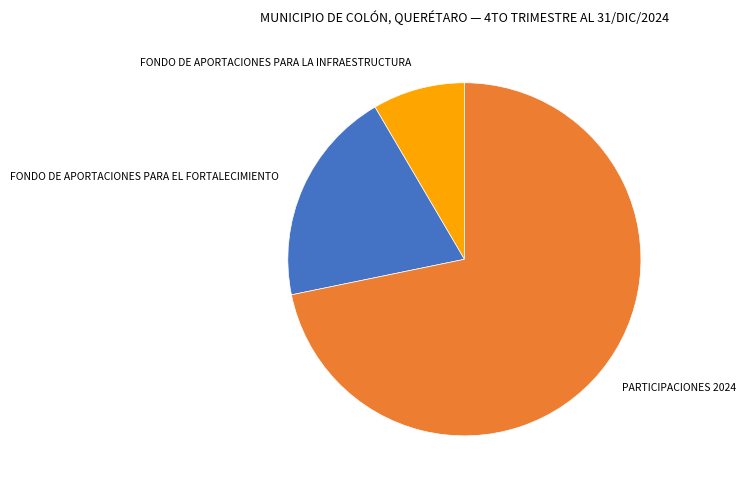

Which category accounts for the majority?

PARTICIPACIONES 2024